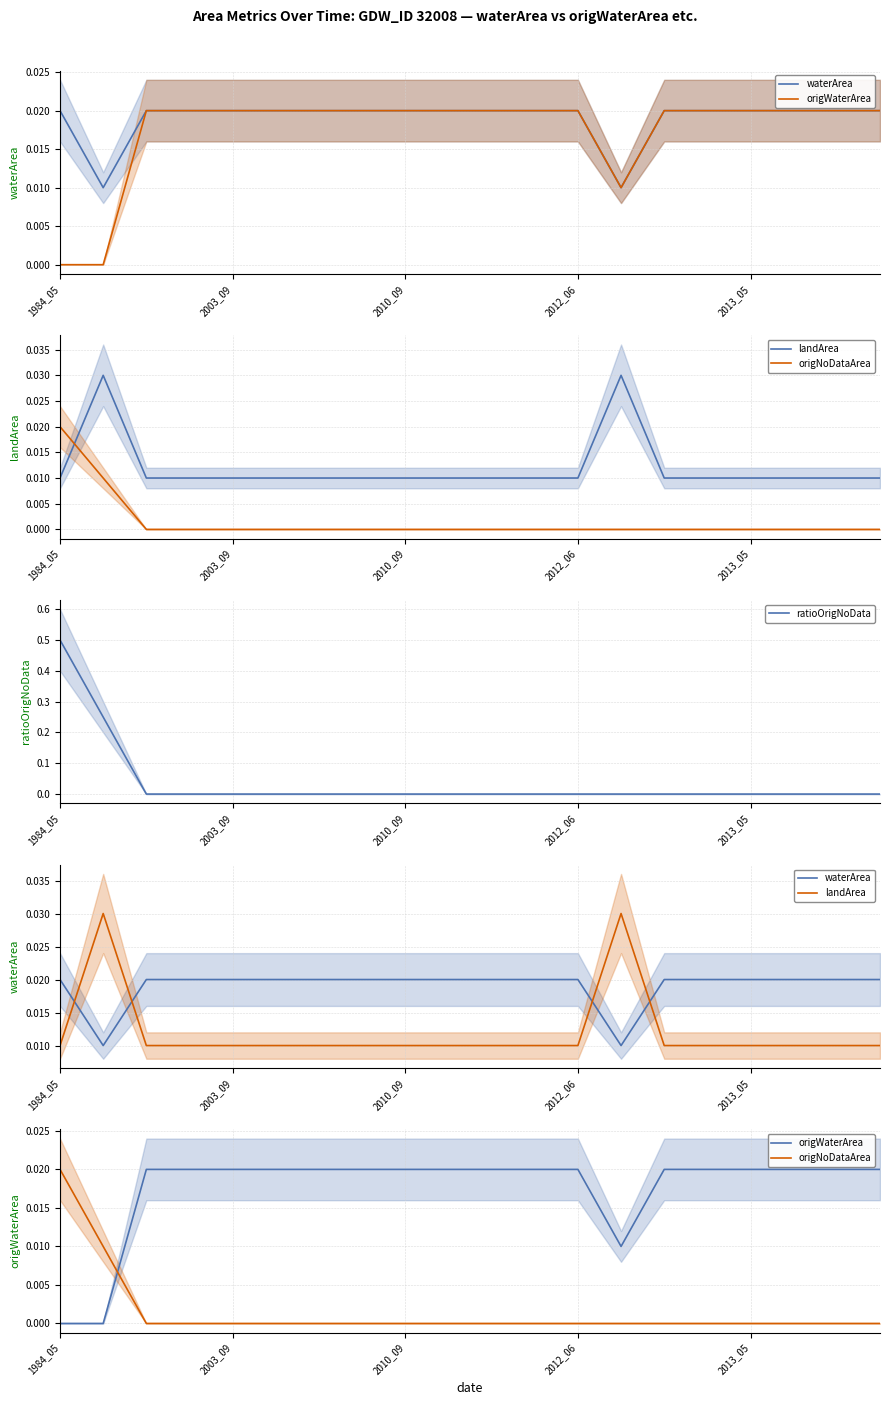

What are all the series names shown in the legend?

waterArea, origWaterArea, landArea, origNoDataArea, ratioOrigNoData